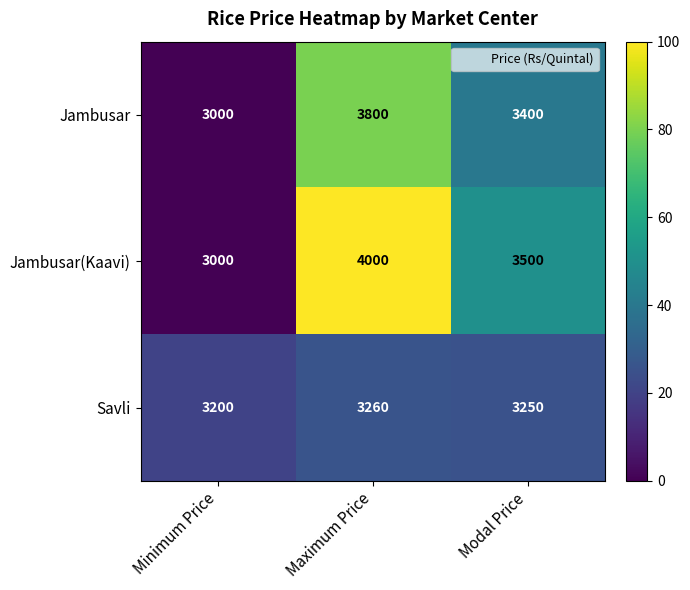

The value of Jambusar at Minimum Price is 3000. True or false?

True